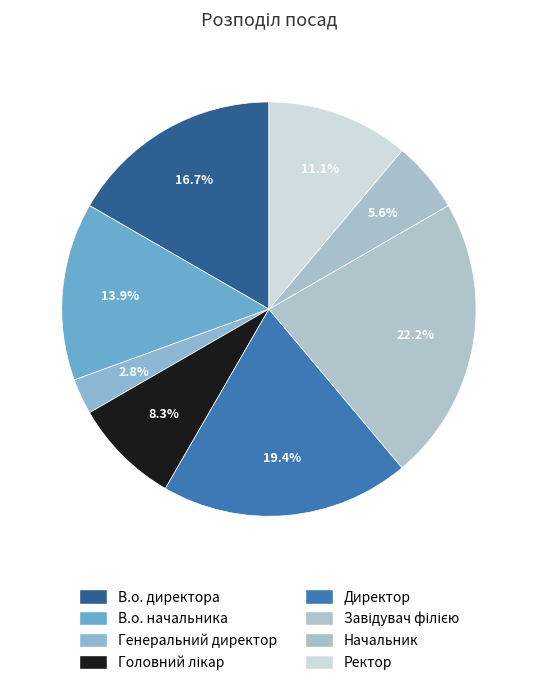

How many slices are in this pie chart?

8